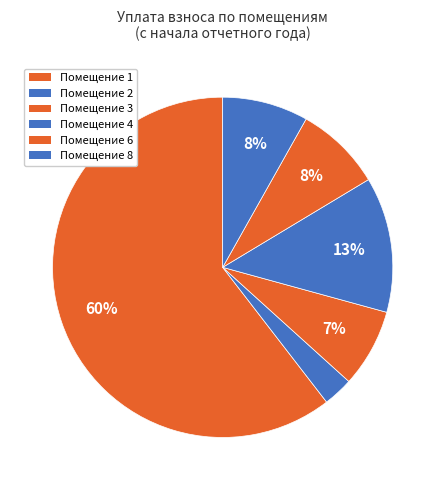

How many slices are in this pie chart?

6